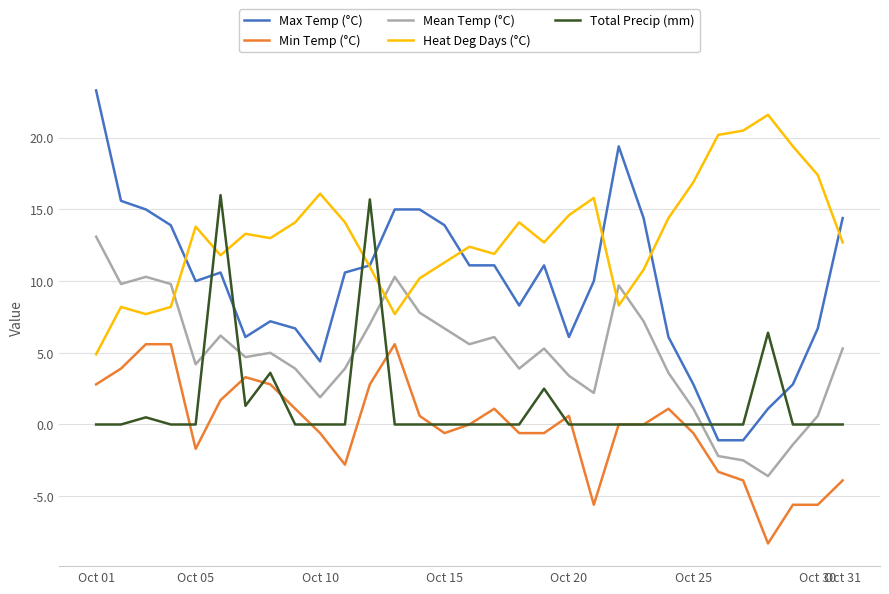

Which series has the largest range (max minus min)?

Max Temp (°C)